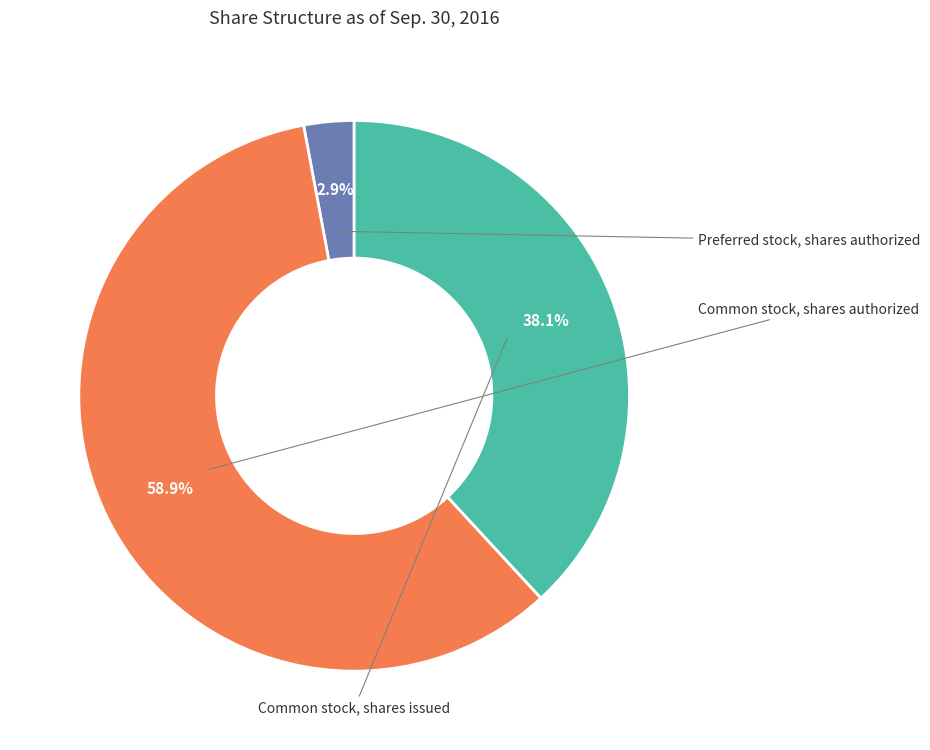

Which category has the biggest portion of the pie?

Common stock, shares authorized